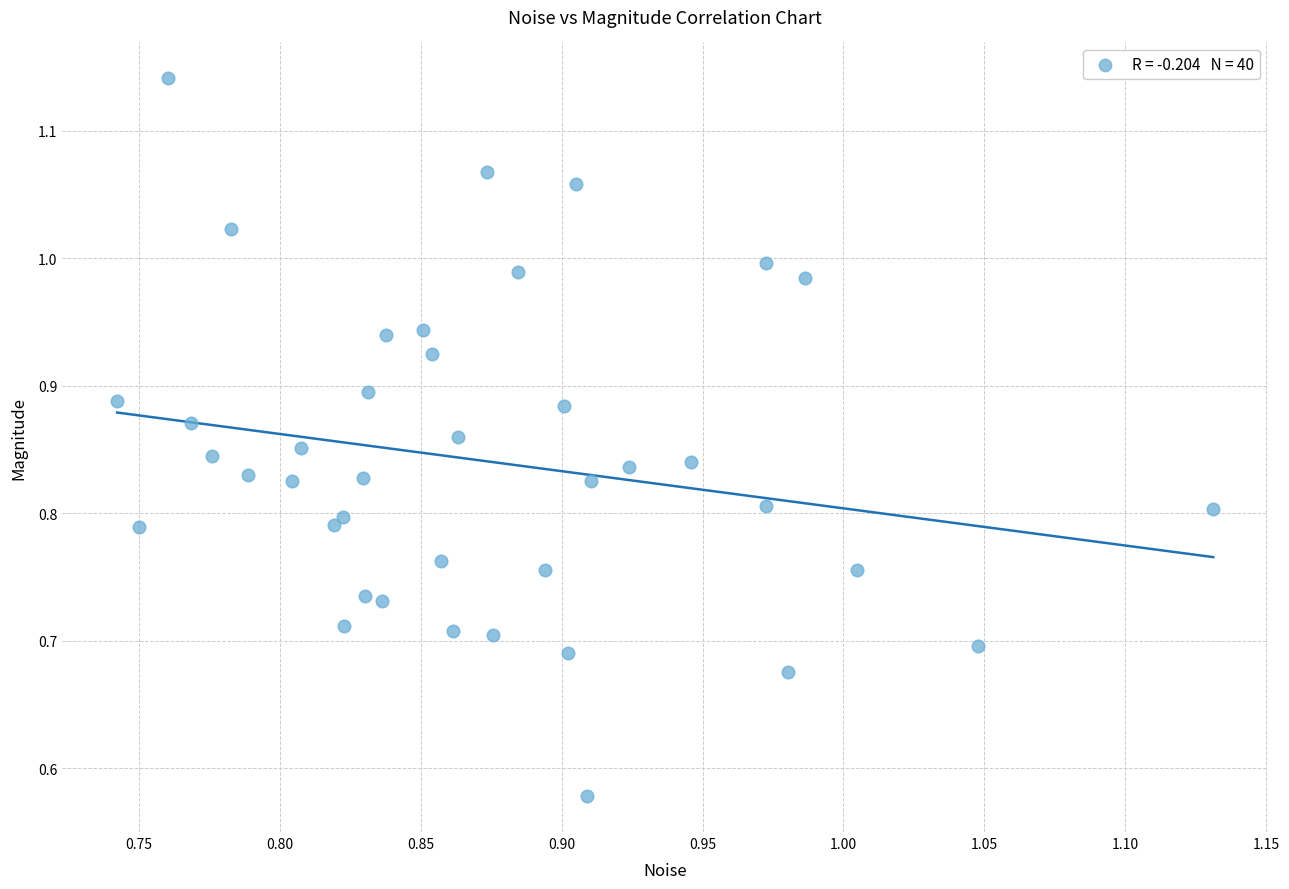

What is the range of X values (max minus min)?

0.4